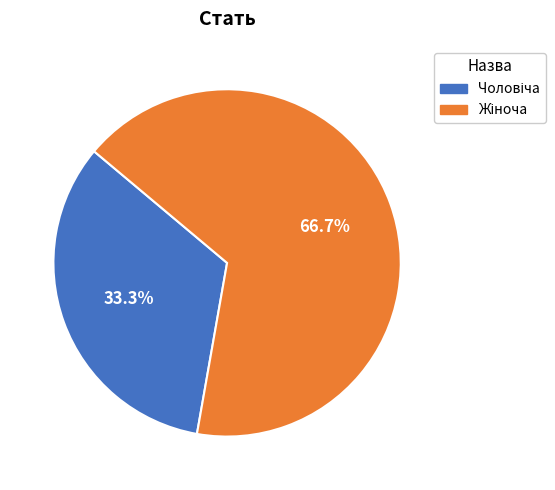

Is there a majority slice in this chart?

Yes